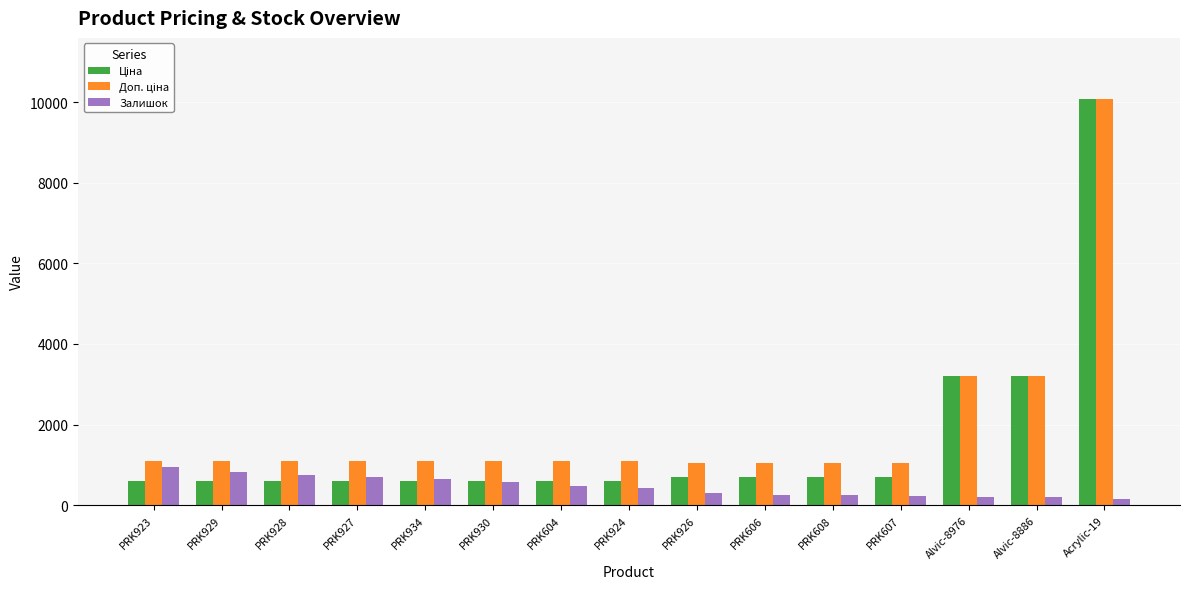

At how many categories does at least one series exceed 6625?

1